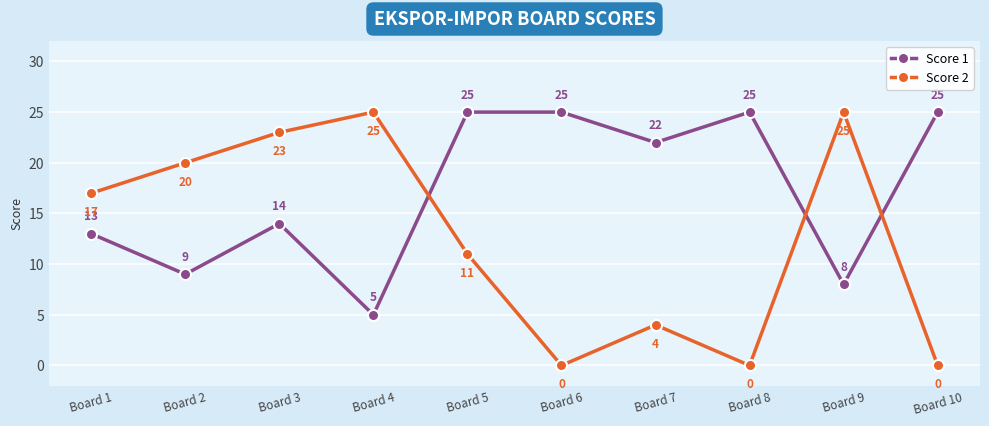

Reading left to right, transcribe all the data shown in this chart.

Score 1: Board 1=13	Board 2=9	Board 3=14	Board 4=5	Board 5=25	Board 6=25	Board 7=22	Board 8=25	Board 9=8	Board 10=25
Score 2: Board 1=17	Board 2=20	Board 3=23	Board 4=25	Board 5=11	Board 6=0	Board 7=4	Board 8=0	Board 9=25	Board 10=0